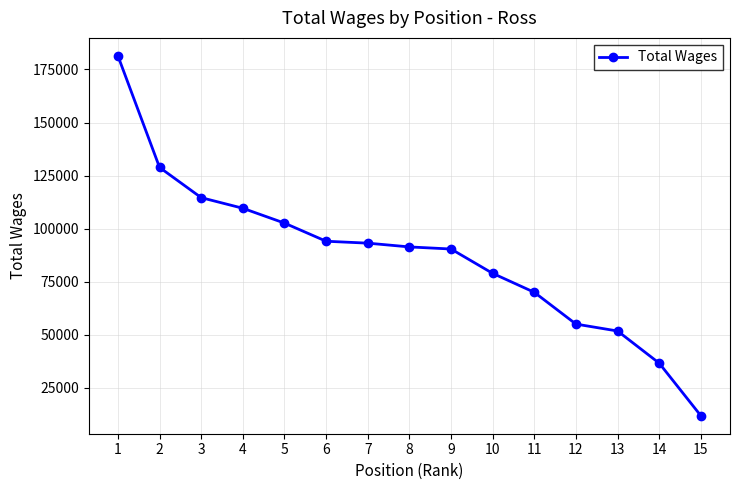

What is the ratio of the value at 3 to the value at 6?

1.2